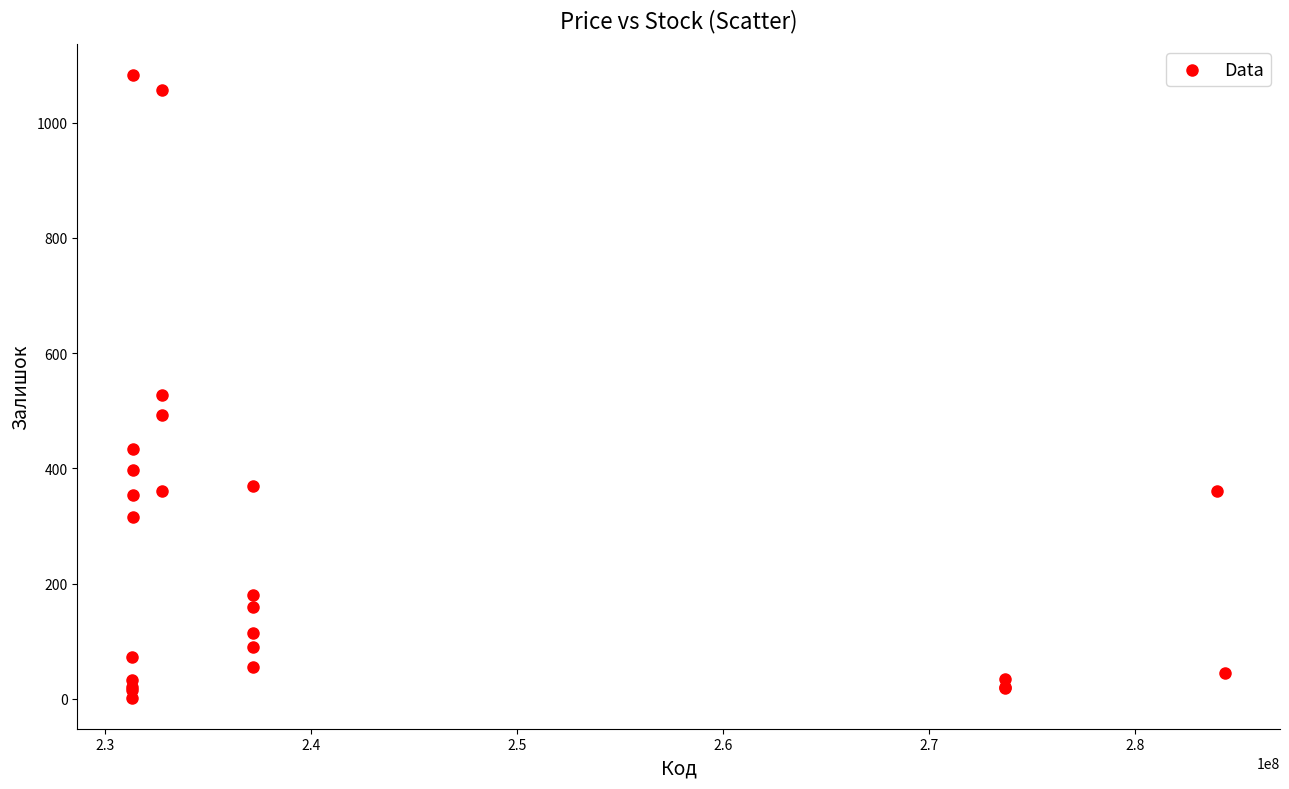

What Y value in the scatter plot is closest to 542?

528